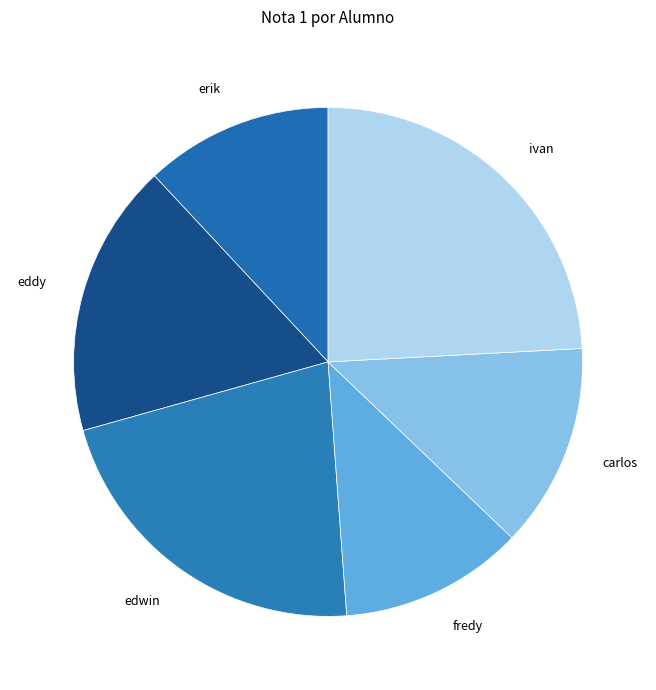

How many segments does this pie chart have?

6